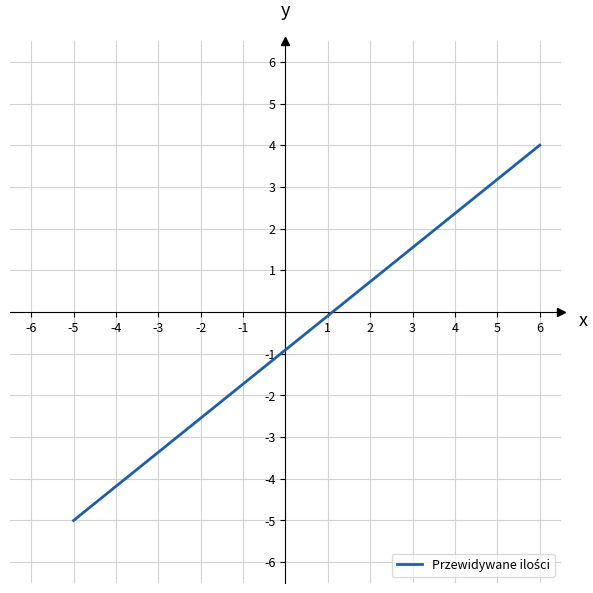

Does the chart display data point markers on the line(s)?

No